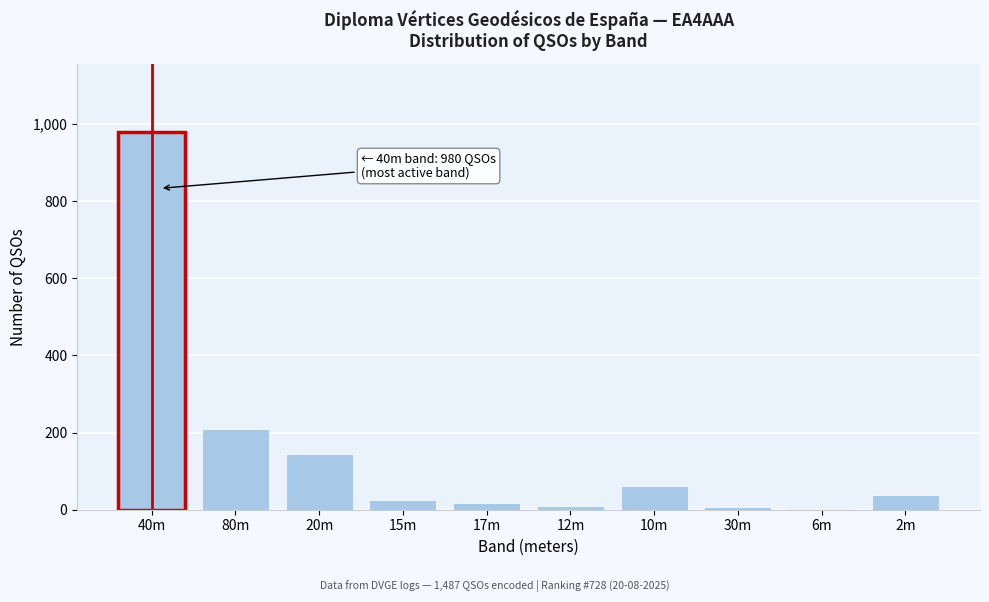

Which label corresponds to the largest value in the chart?

40m